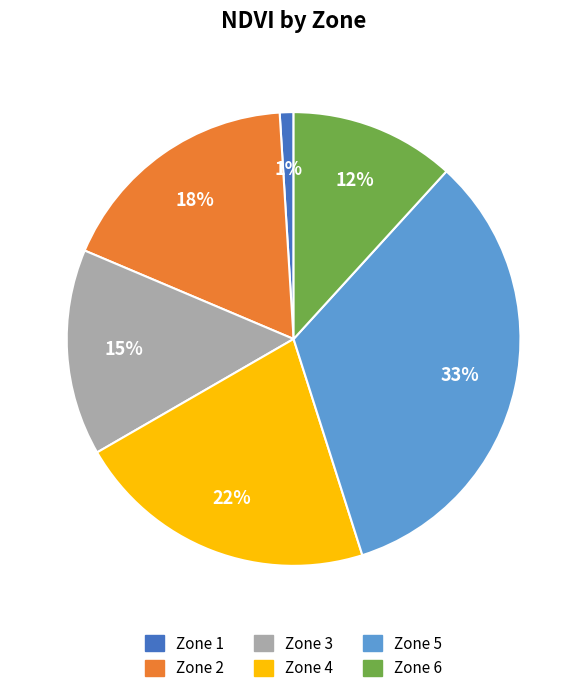

To the nearest percent, what is the combined percentage of Zone 1 and Zone 6?

13%